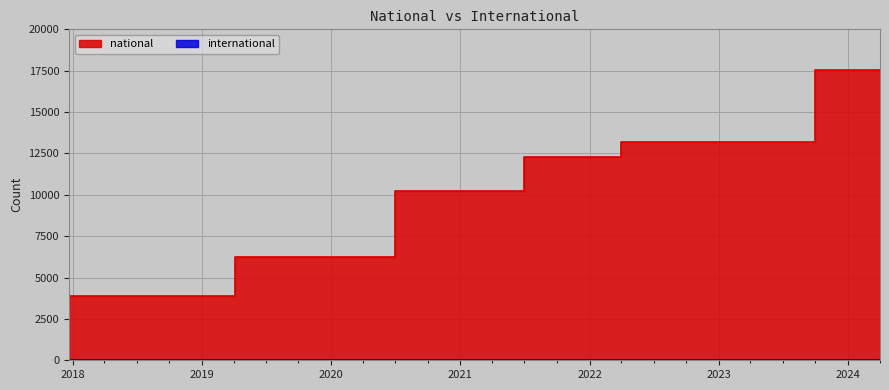

At which category does the chart reach its minimum across all series?

2017-12-22